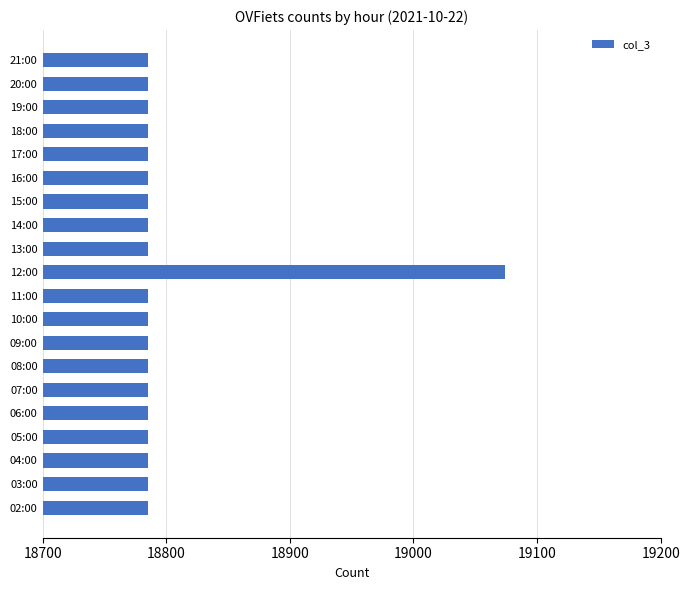

What is the change in value from 12:00 to 21:00?

-289